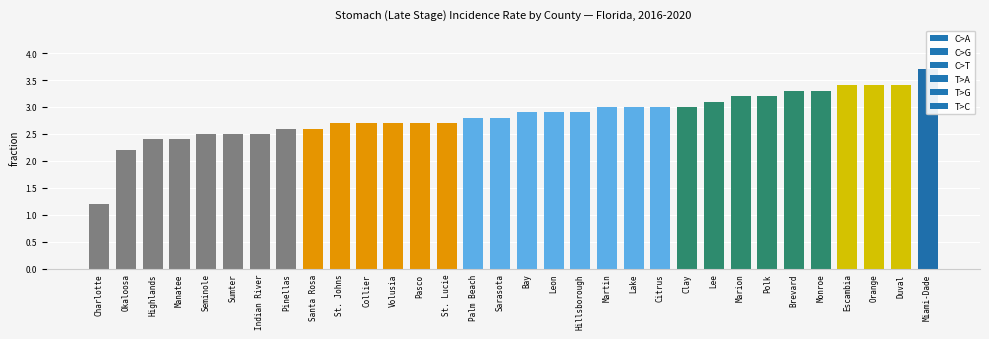

What is the minimum value shown in the chart?

1.2